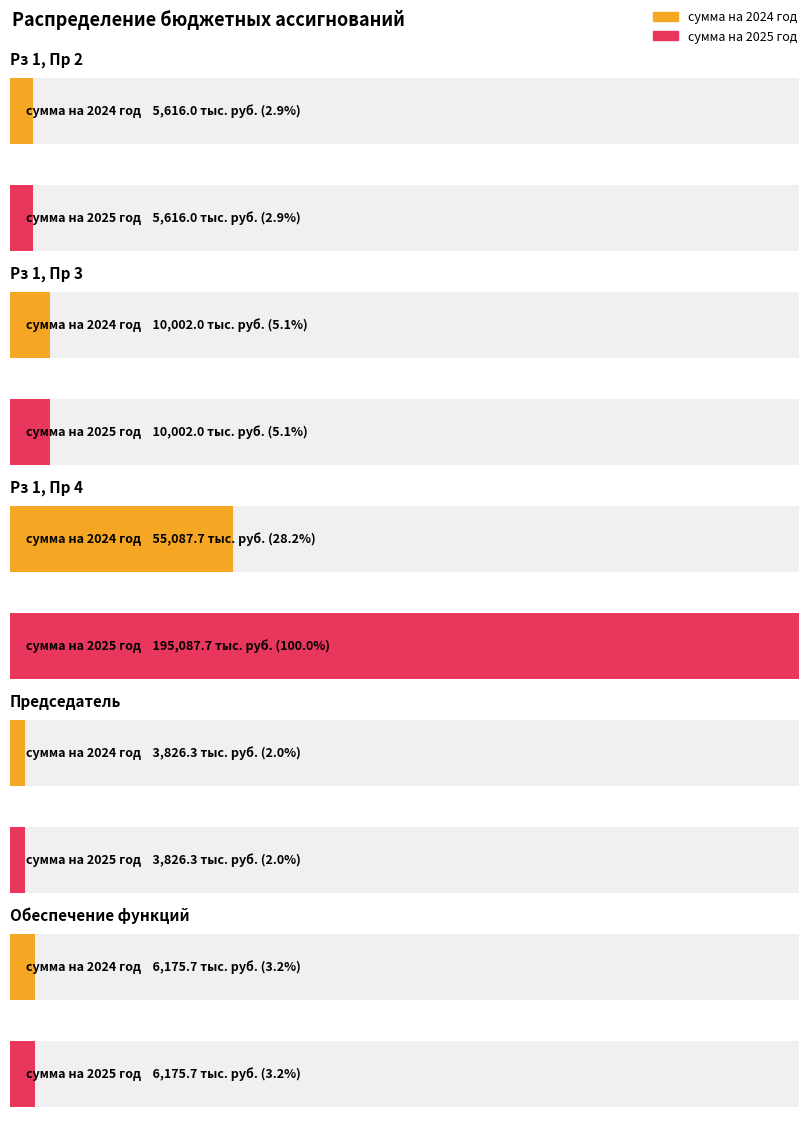

Which series has the largest total across all categories?

сумма на 2025 год